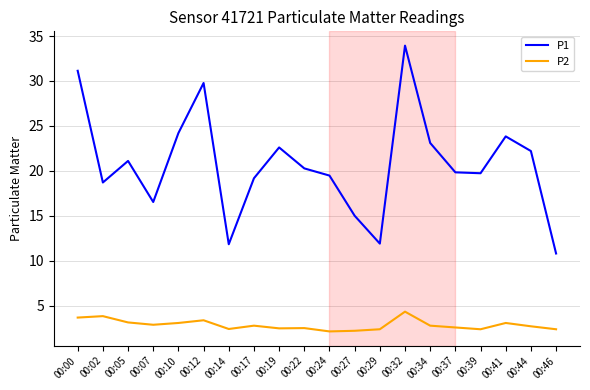

What is the difference between the P1 values at 00:37 and 00:05?

1.3